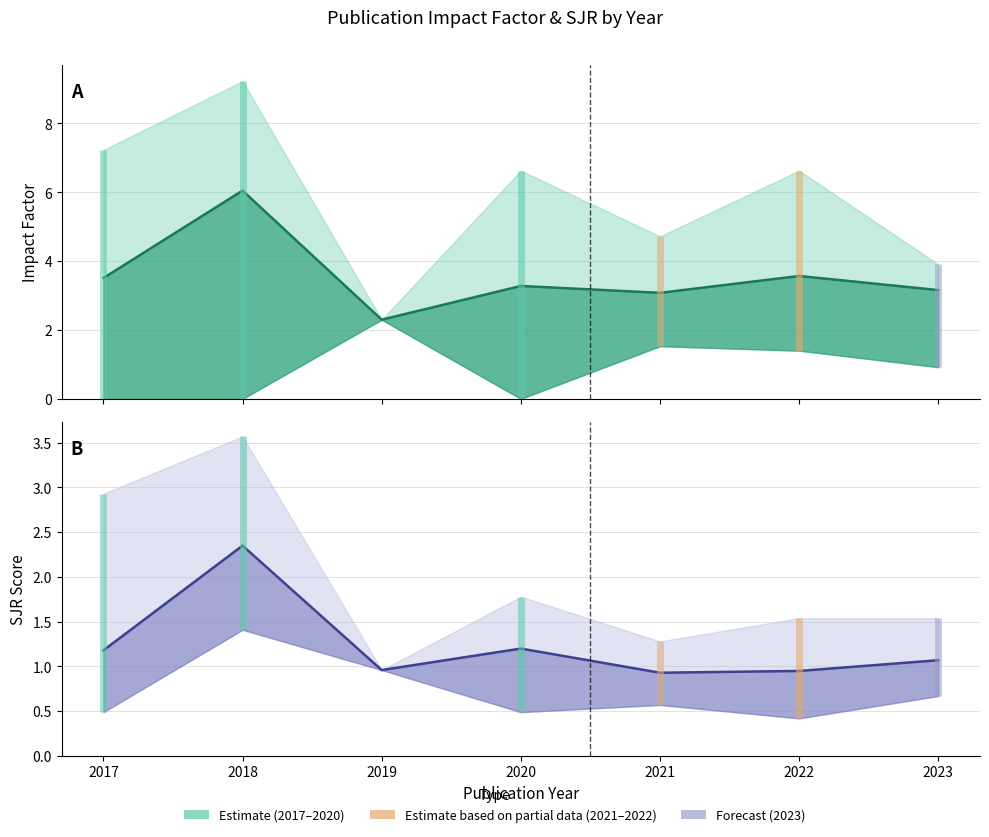

Is the value of IF at 2022 greater than the value of SJR at 2020?

Yes